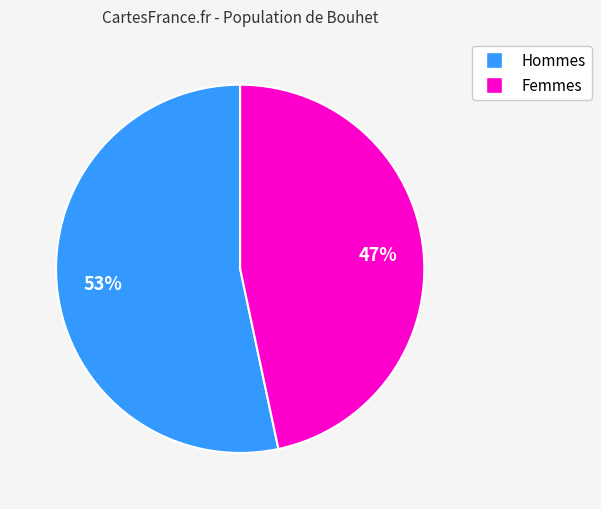

Is there a majority slice in this chart?

Yes